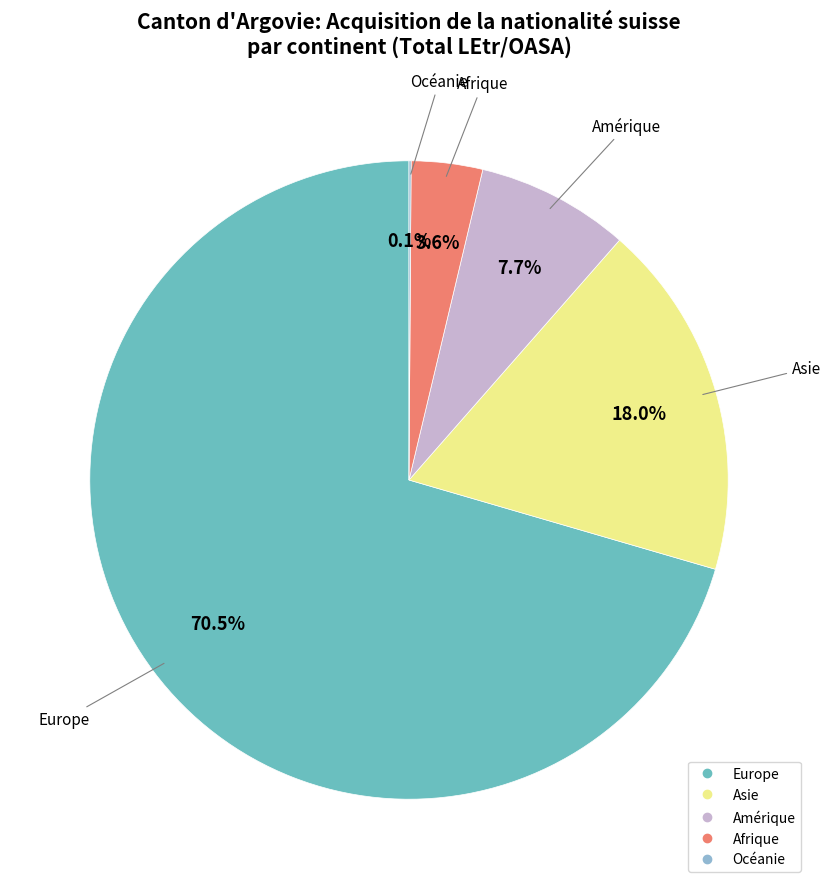

What is the largest slice in the pie chart?

Europe